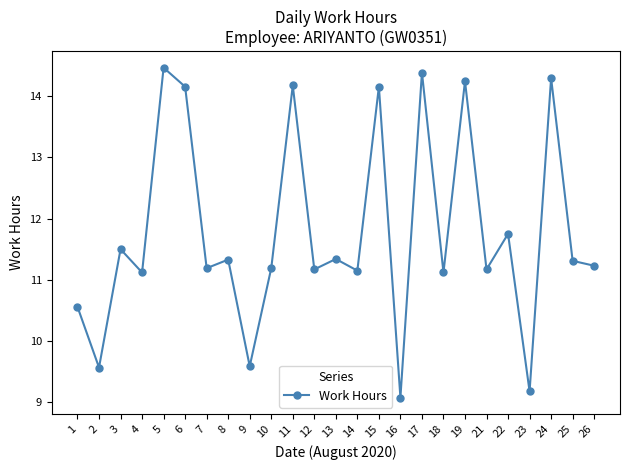

Does the chart display data point markers on the line(s)?

Yes